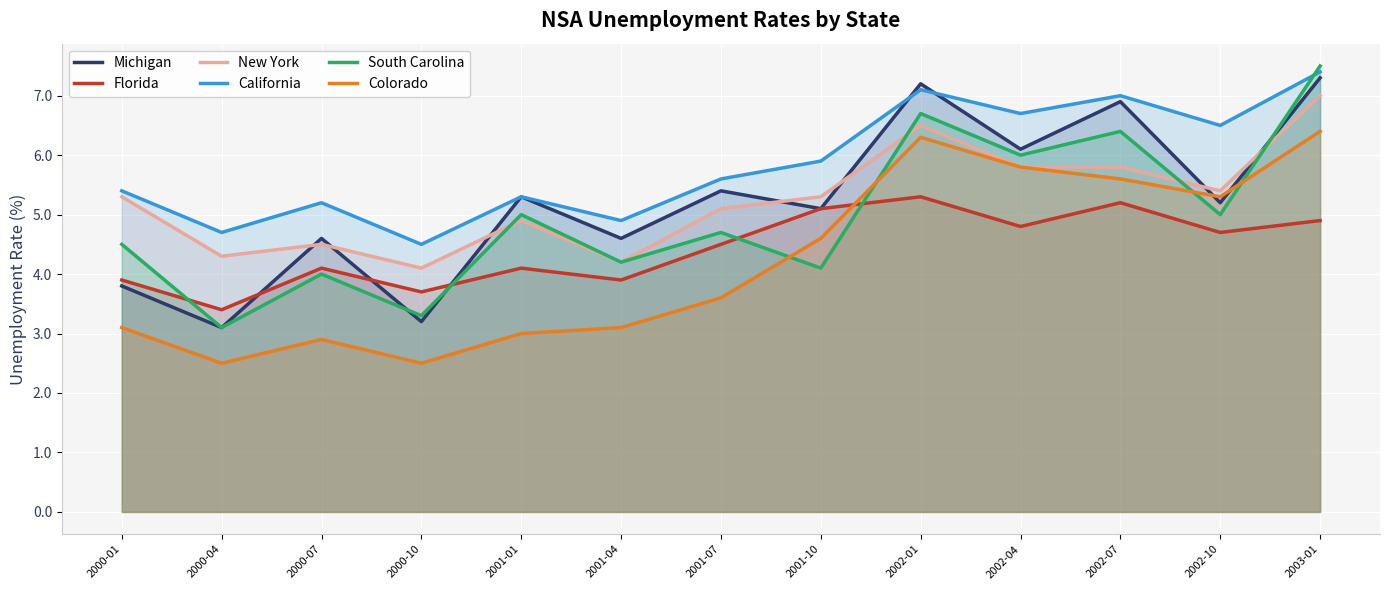

What is the spread (max minus min) of values at 2000-04?

2.2